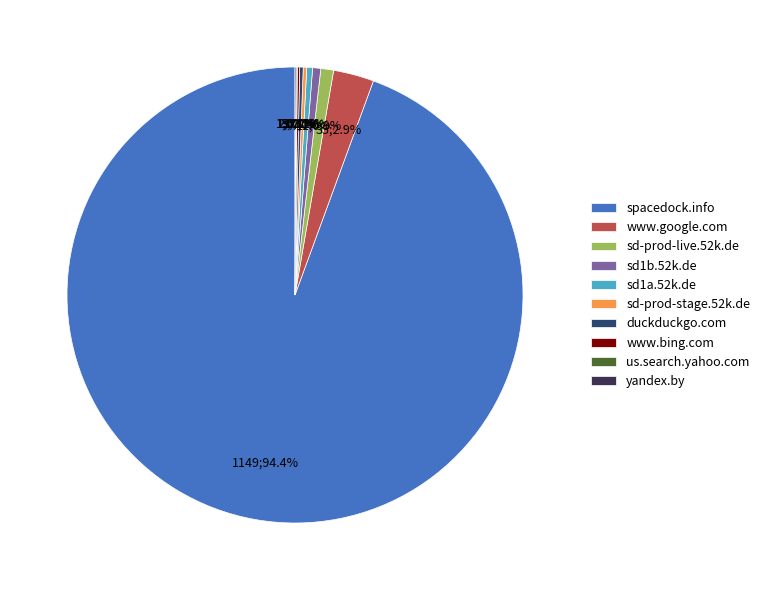

Which slice is the largest?

spacedock.info